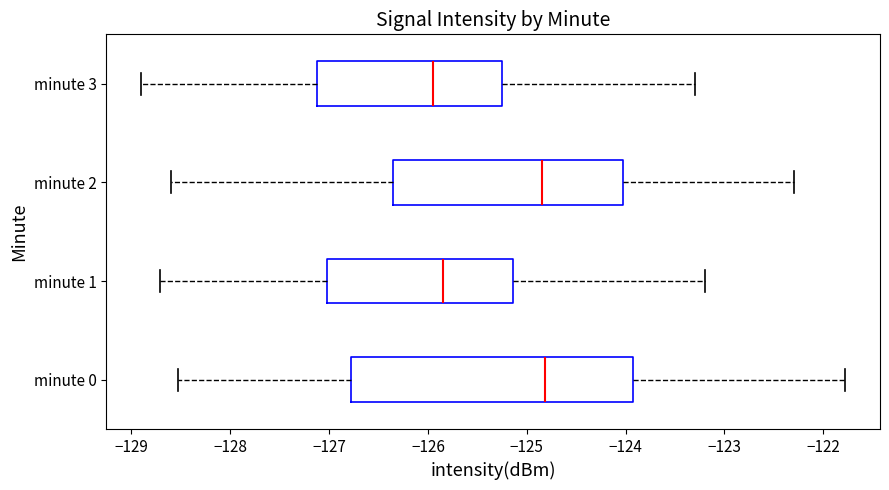

Where does the left whisker of the box for minute 3 end on the x-axis? The values are not printed on the chart, so give them approximately, as read against the axis.

-128.9